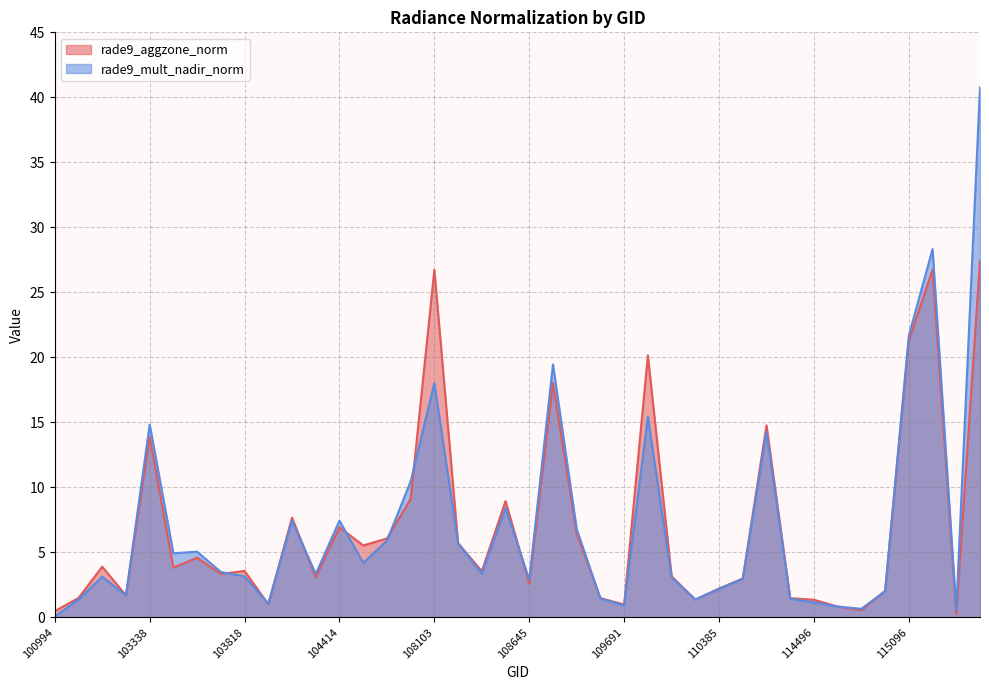

Reading left to right, list all the values displayed in this chart.

rade9_aggzone_norm: 0.5	1.5	3.9	1.7	13.9	3.8	4.6	3.3	3.6	1.0	7.7	3.1	6.9	5.5	6.1	9.1	26.7	5.7	3.5	8.9	2.6	18.0	6.4	1.5	1.0	20.1	3.2	1.4	2.2	3.0	14.8	1.5	1.4	0.8	0.5	2.0	21.3	26.7	0.2	27.4
rade9_mult_nadir_norm: 0.1	1.4	3.1	1.7	14.8	4.9	5.0	3.5	3.2	1.1	7.4	3.3	7.4	4.2	5.9	10.5	18.0	5.7	3.4	8.4	2.9	19.5	6.8	1.4	0.9	15.4	3.1	1.4	2.2	3.0	14.3	1.4	1.1	0.8	0.7	2.0	21.7	28.3	0.6	40.8